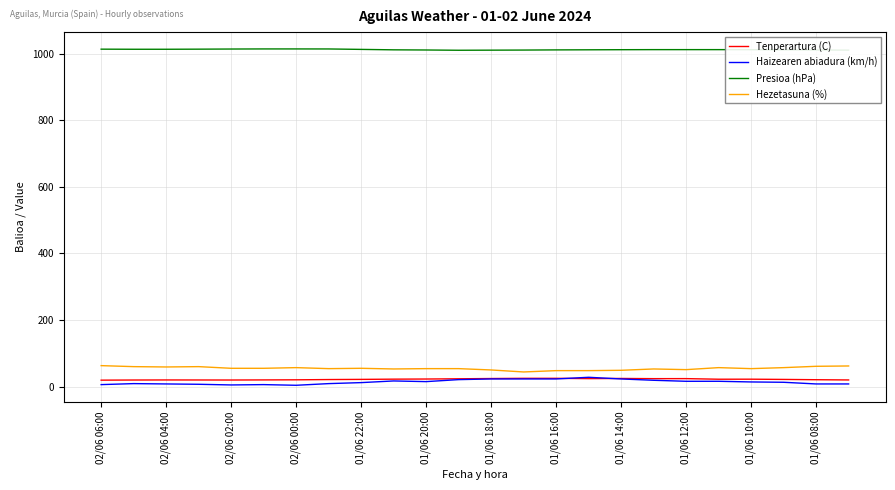

True or false: Presioa (hPa) and Hezetasuna (%) intersect in this chart.

False